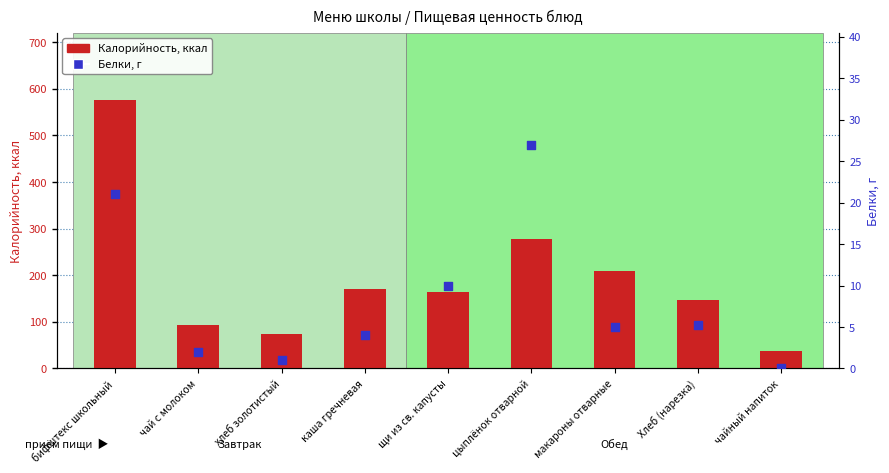

What are all the series names shown in the legend?

Калорийность (ккал), Белки, г